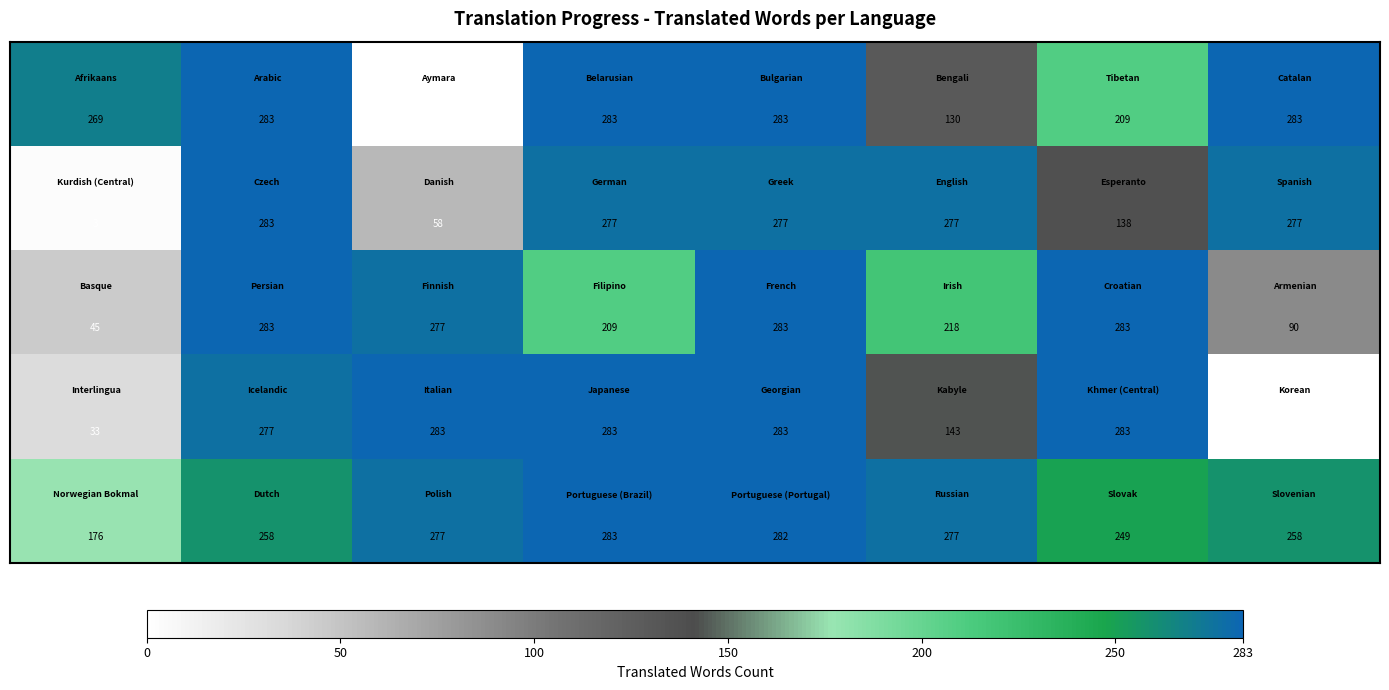

What is the greatest value displayed?

283